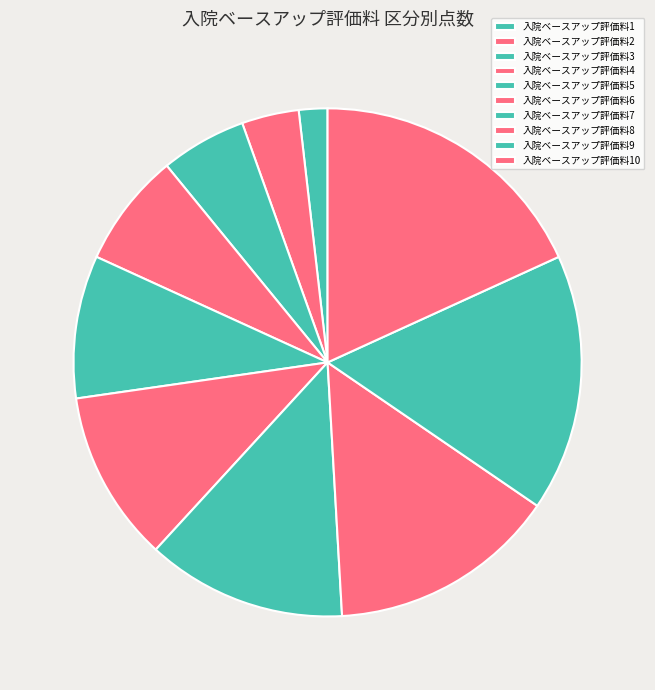

To the nearest percent, what is the combined percentage of 入院ベースアップ評価料4 and 入院ベースアップ評価料7?

20%